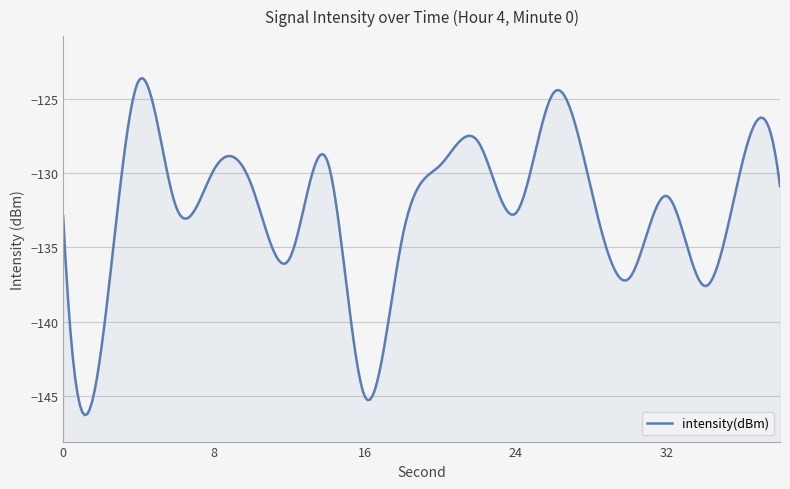

The value at 18 is -134.2. True or false?

True